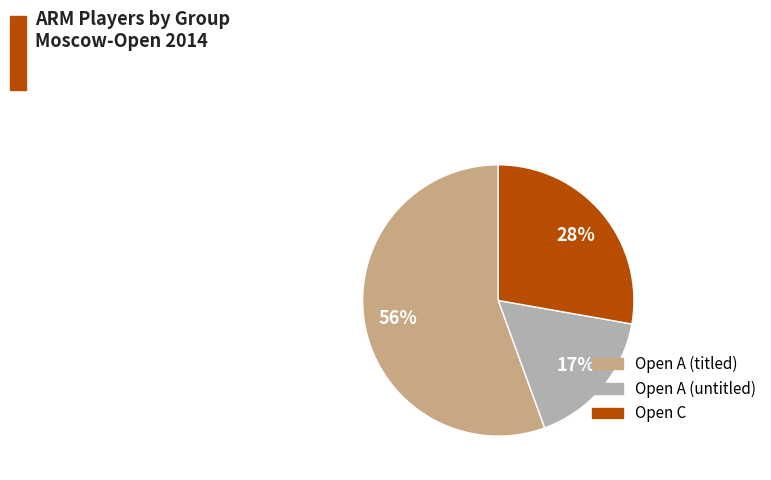

Which slice is the smallest?

Open A (untitled)